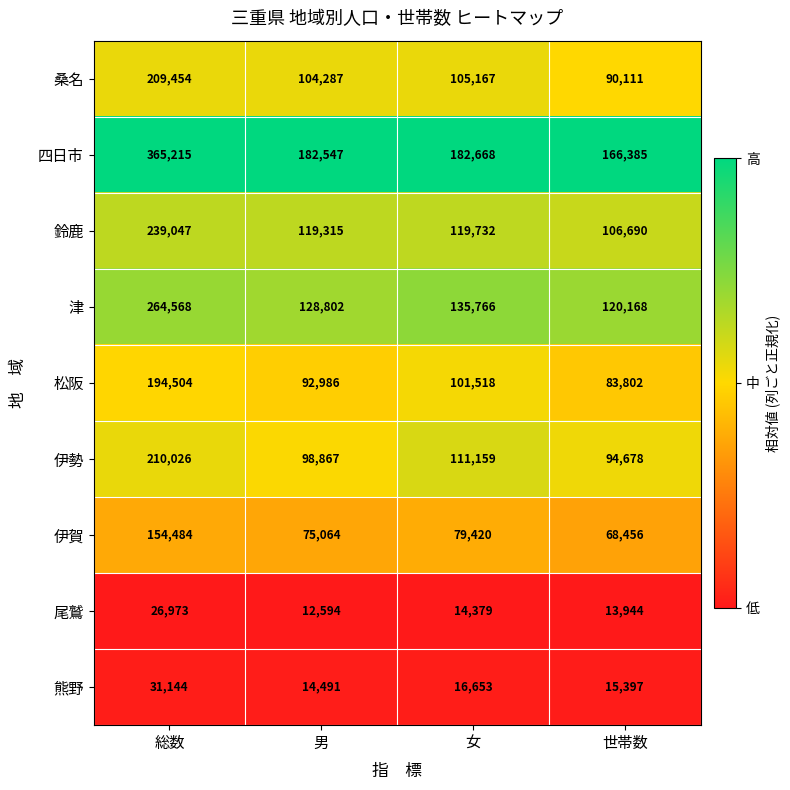

At 世帯数, list the series in order from largest to smallest.

四日市, 津, 鈴鹿, 伊勢, 桑名, 松阪, 伊賀, 熊野, 尾鷲